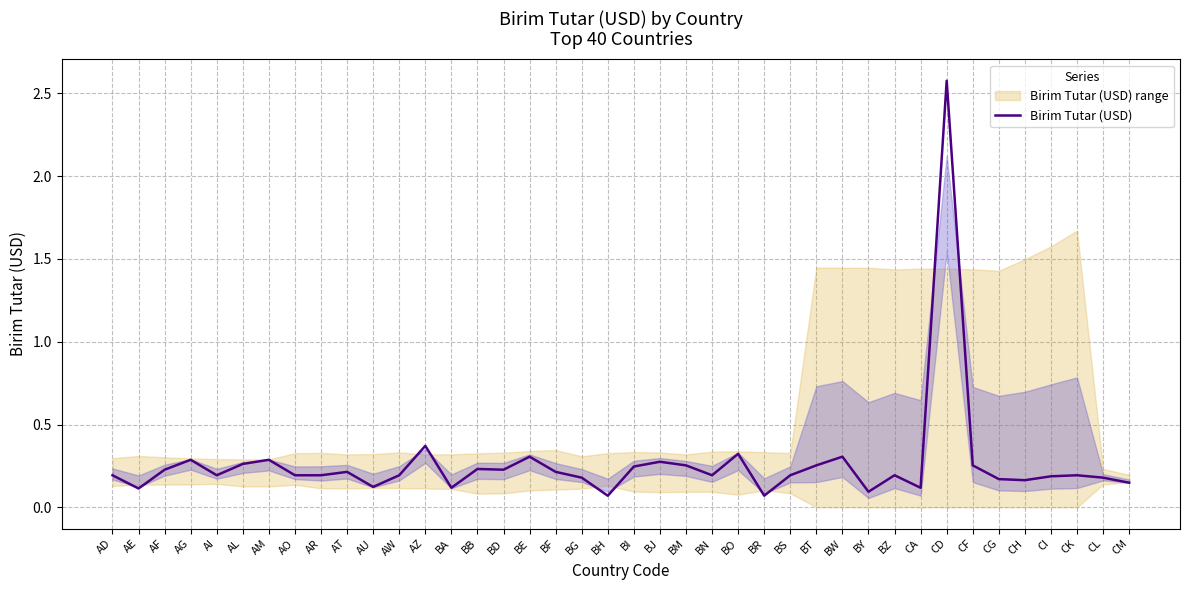

Reading left to right, transcribe all the data shown in this chart.

0.2	0.1	0.2	0.3	0.2	0.3	0.3	0.2	0.2	0.2	0.1	0.2	0.4	0.1	0.2	0.2	0.3	0.2	0.2	0.1	0.2	0.3	0.3	0.2	0.3	0.1	0.2	0.3	0.3	0.1	0.2	0.1	2.6	0.3	0.2	0.2	0.2	0.2	0.2	0.1